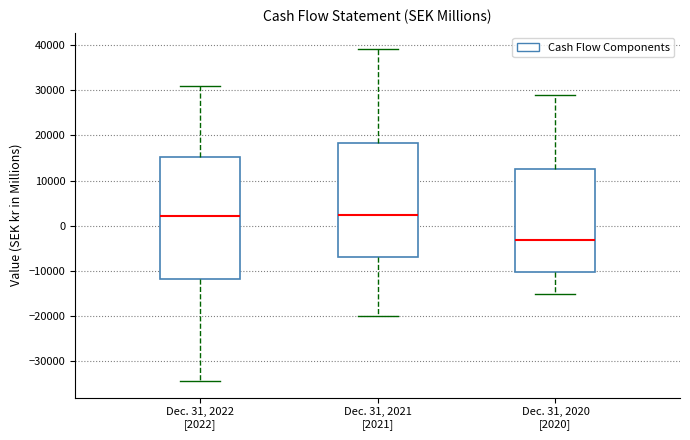

Which box's median line is the lowest?

Dec. 31, 2020 [2020]